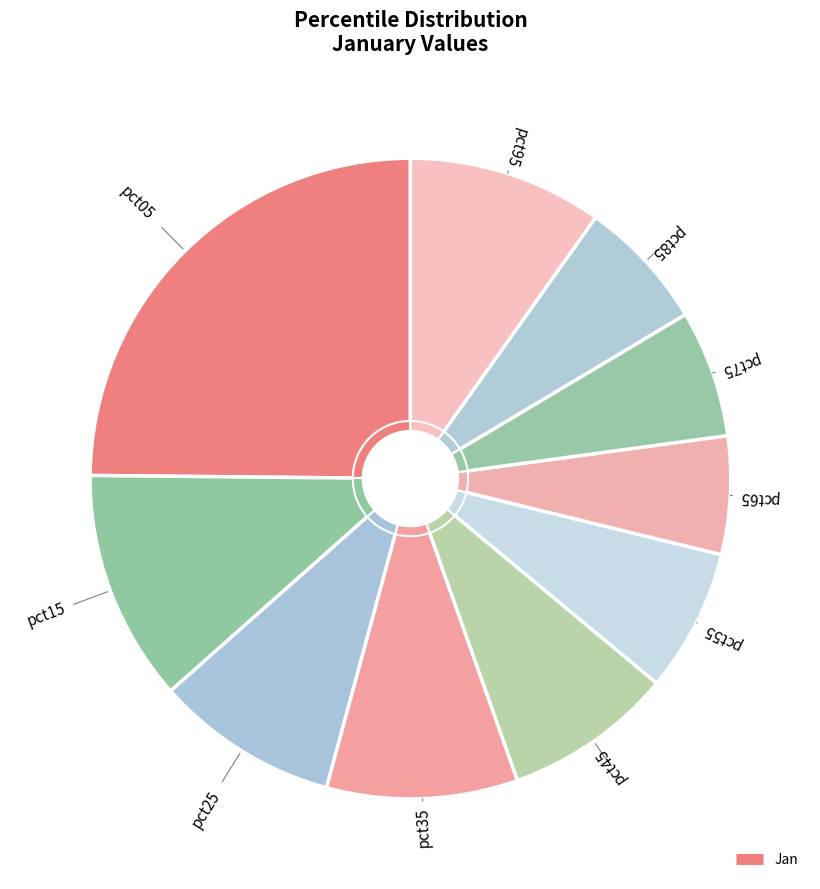

To the nearest percent, what percentage of the pie is pct85?

7%